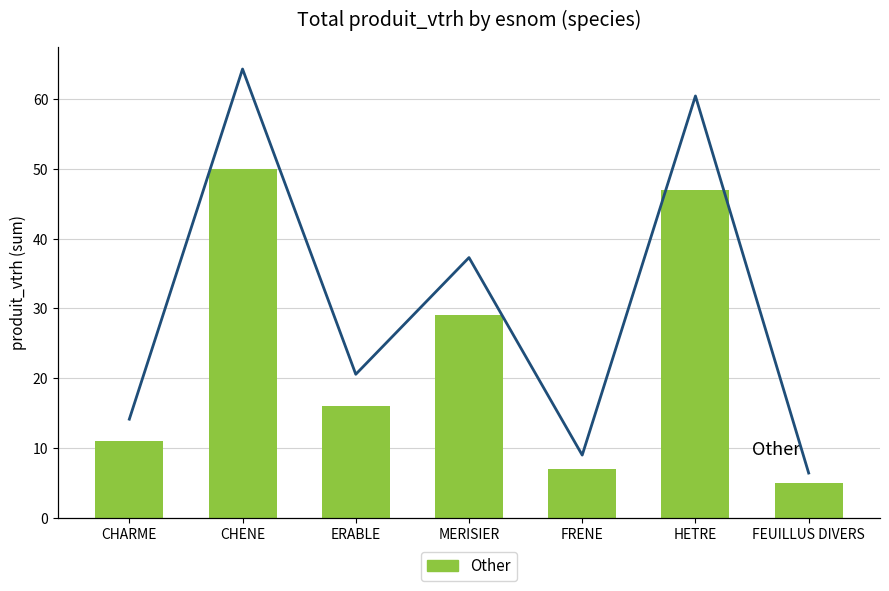

What is the ratio of the value at CHARME to the value at CHENE?

0.2